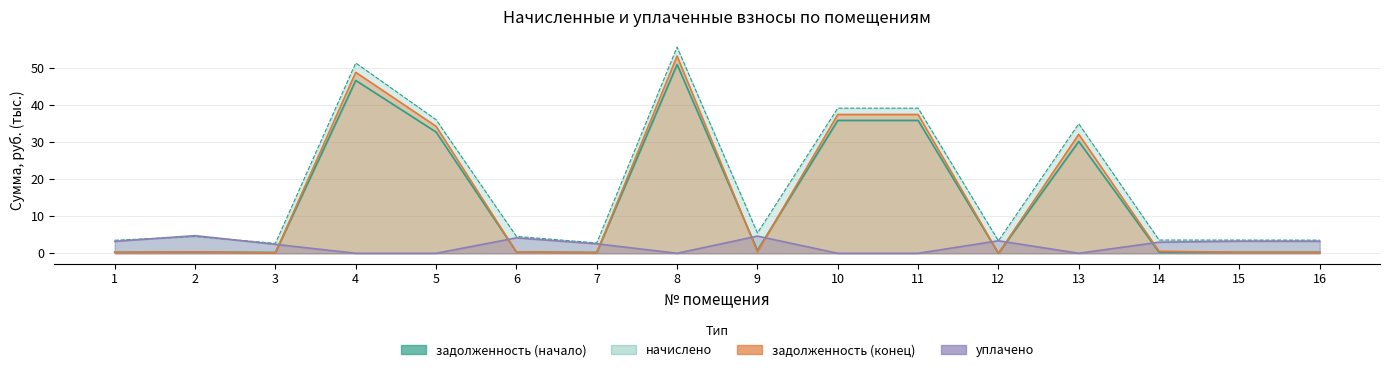

The value of задолженность (конец) at 6 is 0.4. True or false?

True